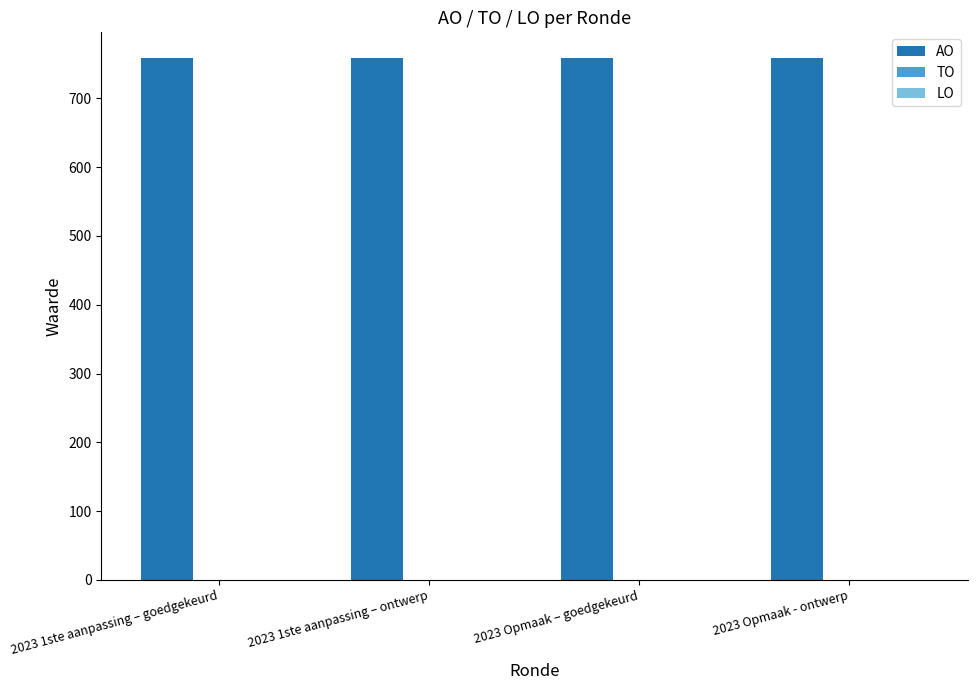

What is the label of the 4th bar from the right?

2023 1ste aanpassing – goedgekeurd